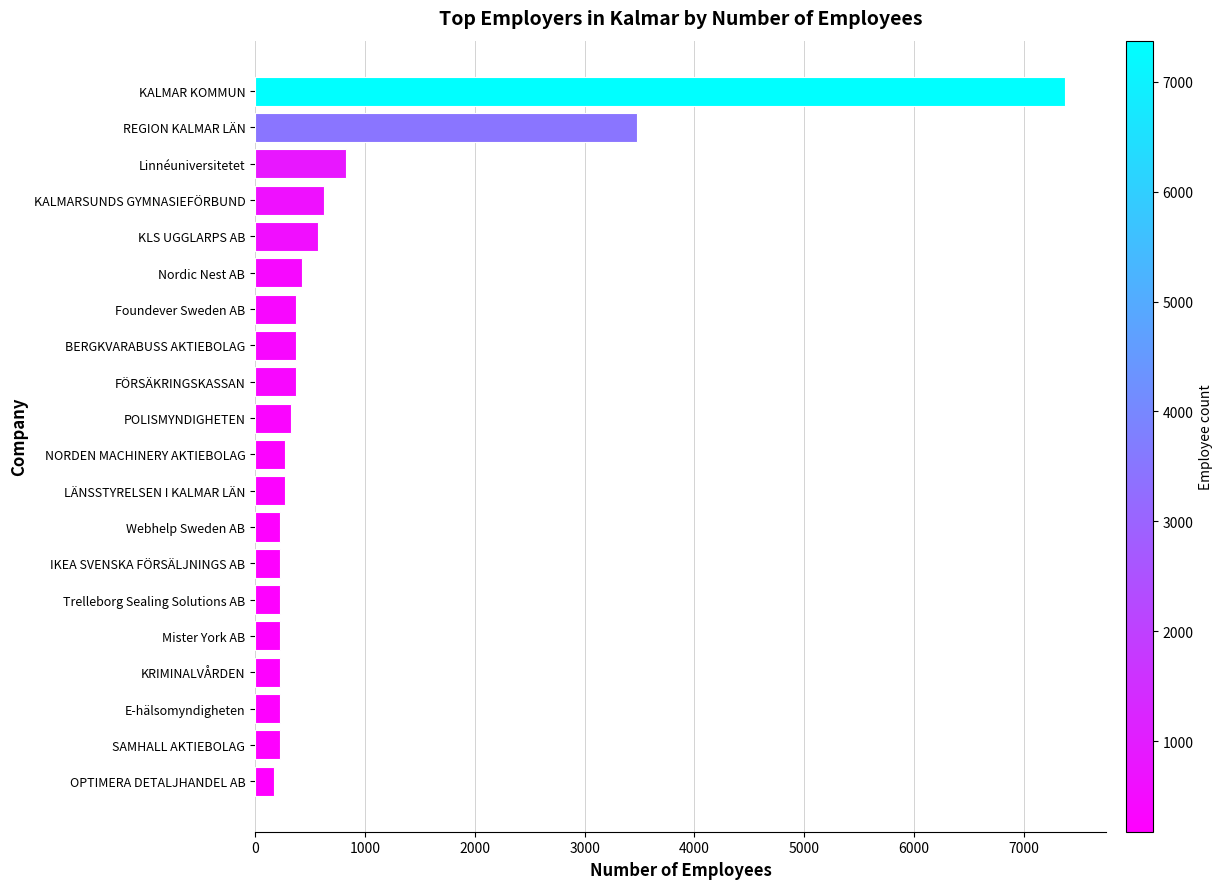

Between KALMARSUNDS GYMNASIEFÖRBUND and Foundever Sweden AB, which is larger?

KALMARSUNDS GYMNASIEFÖRBUND